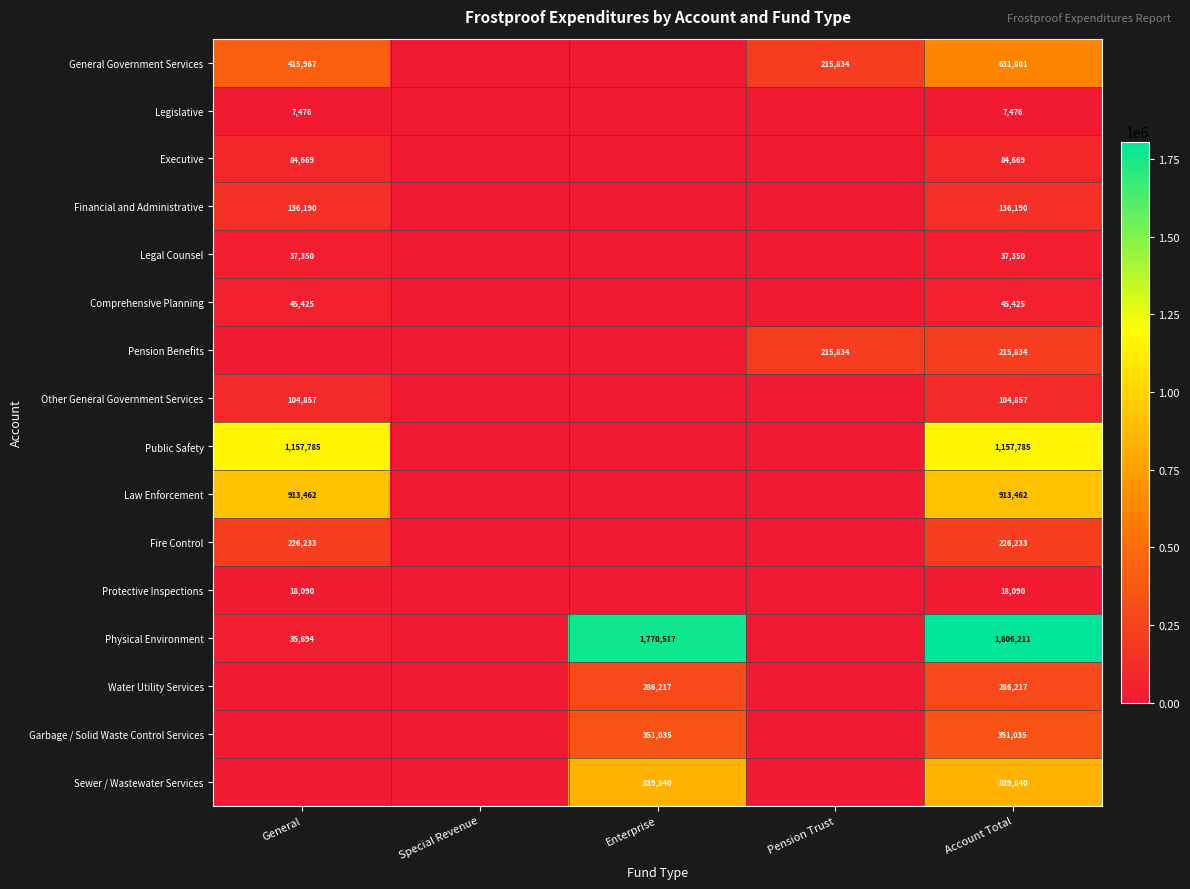

What is the sum of the Protective Inspections values at General and Account Total?

36180